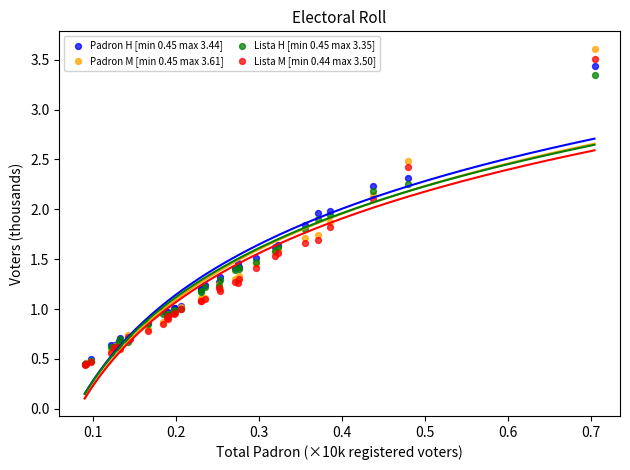

What are all the series names shown in the legend?

Padron H [min 0.45 max 3.44], Padron M [min 0.45 max 3.61], Lista H [min 0.45 max 3.35], Lista M [min 0.44 max 3.50]